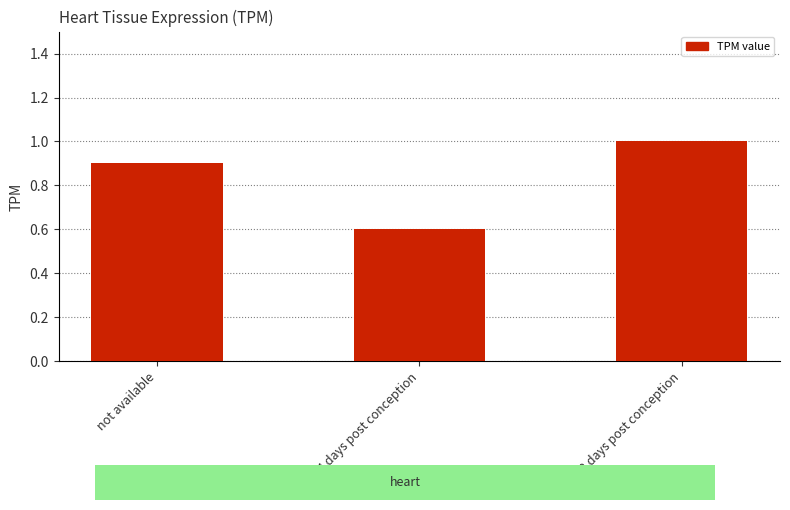

What is the smallest value displayed?

0.6